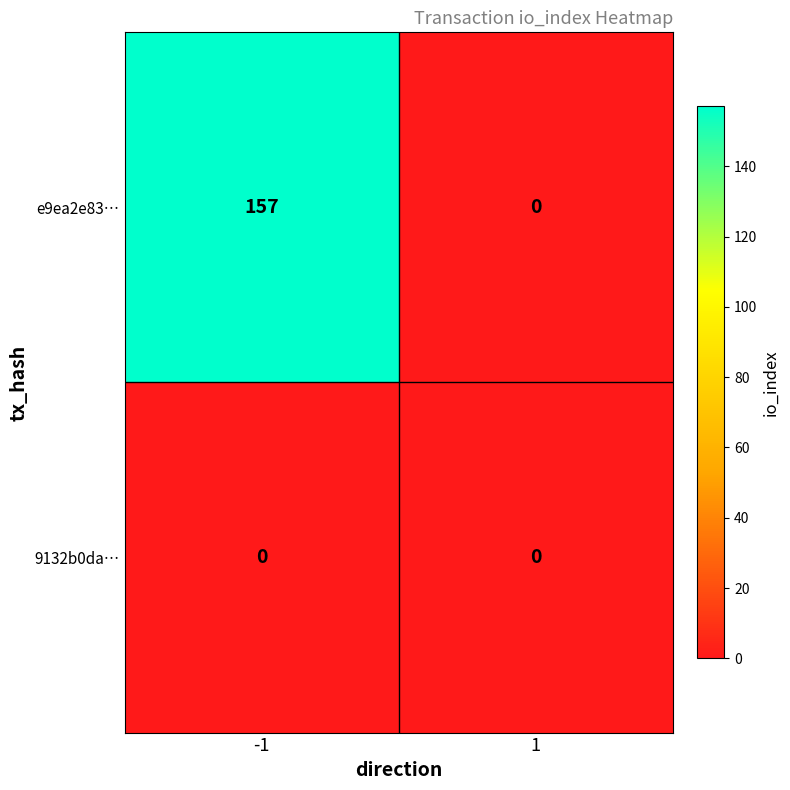

Rank the series by their maximum value, from highest to lowest.

e9ea2e83…, 9132b0da…